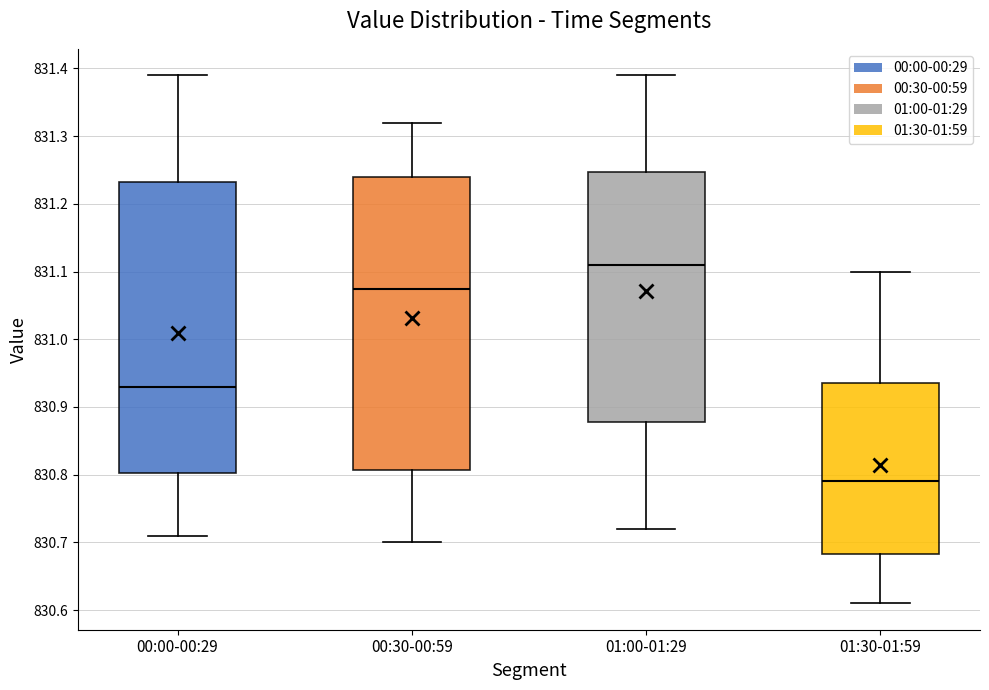

Which box has the lowest median line?

01:30-01:59